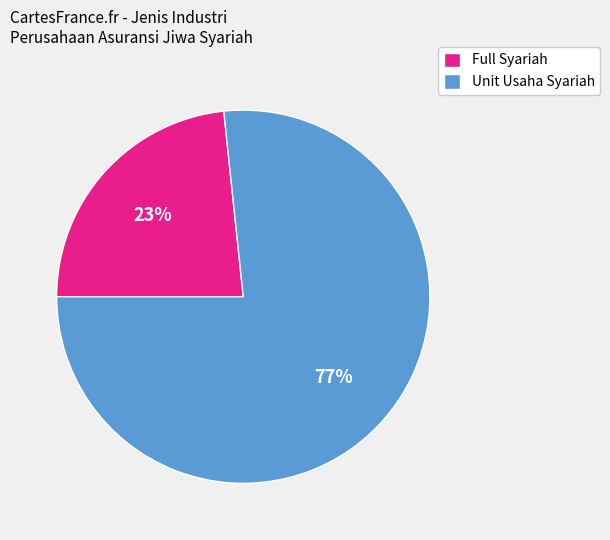

Rank the categories by value from lowest to highest.

Full Syariah, Unit Usaha Syariah